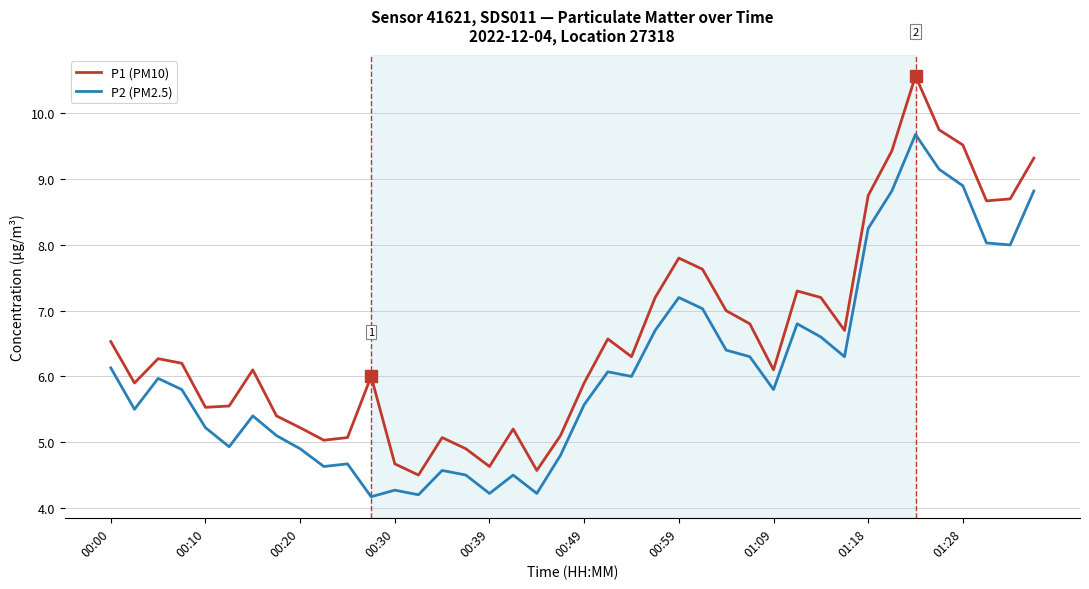

List the series in order of their peak value, lowest first.

P2 (PM2.5), P1 (PM10)